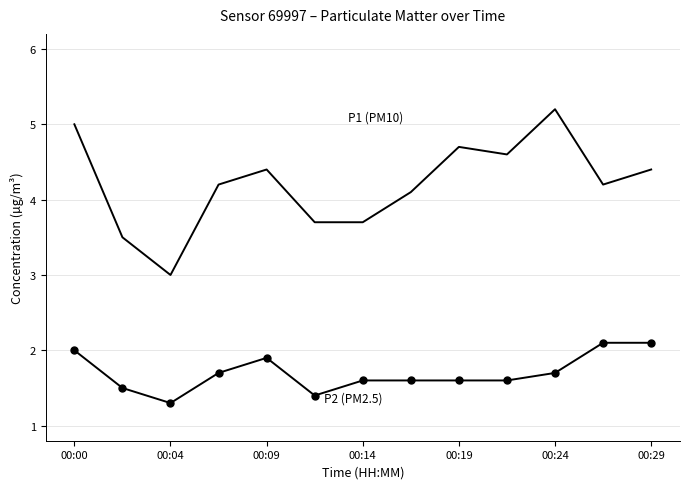

What is the greatest value displayed?

5.2